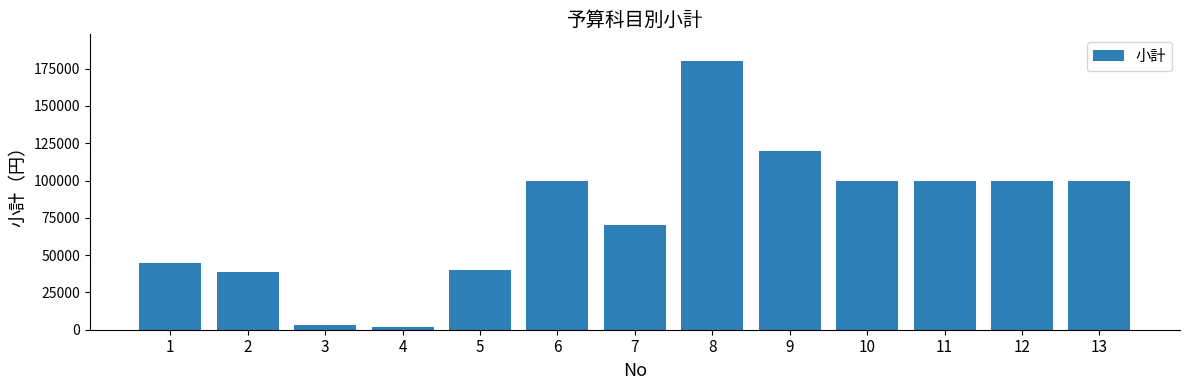

What is the maximum value shown in the chart?

180000